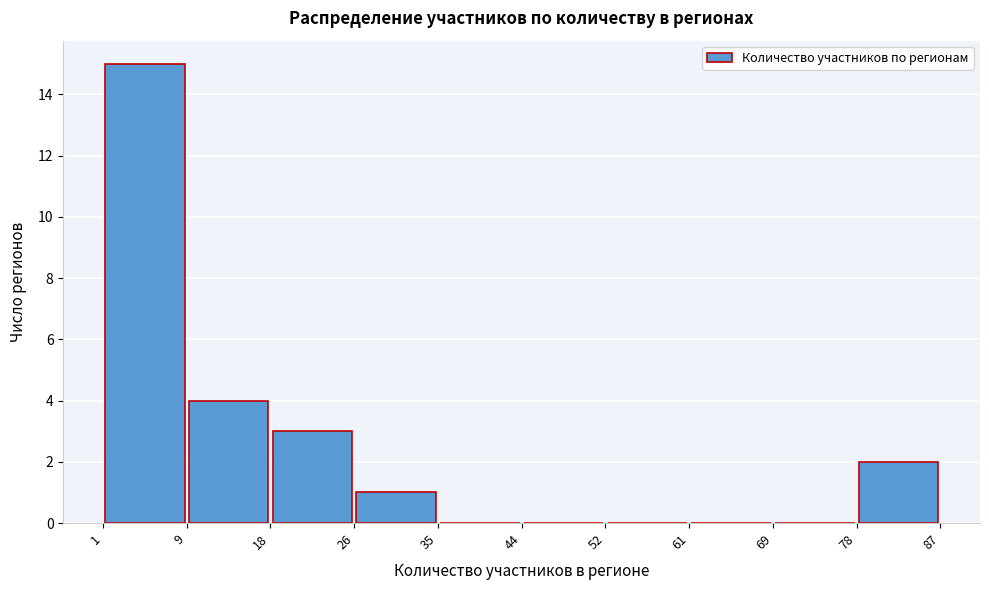

Reading left to right, transcribe this chart: for each bar, give the range it covers on the x-axis and its height. The values are not printed on the chart, so give them approximately, as read against the axis.

1 to 9: 15
9 to 18: 4
18 to 26: 3
26 to 35: 1
35 to 44: 0
44 to 52: 0
52 to 61: 0
61 to 69: 0
69 to 78: 0
78 to 87: 2